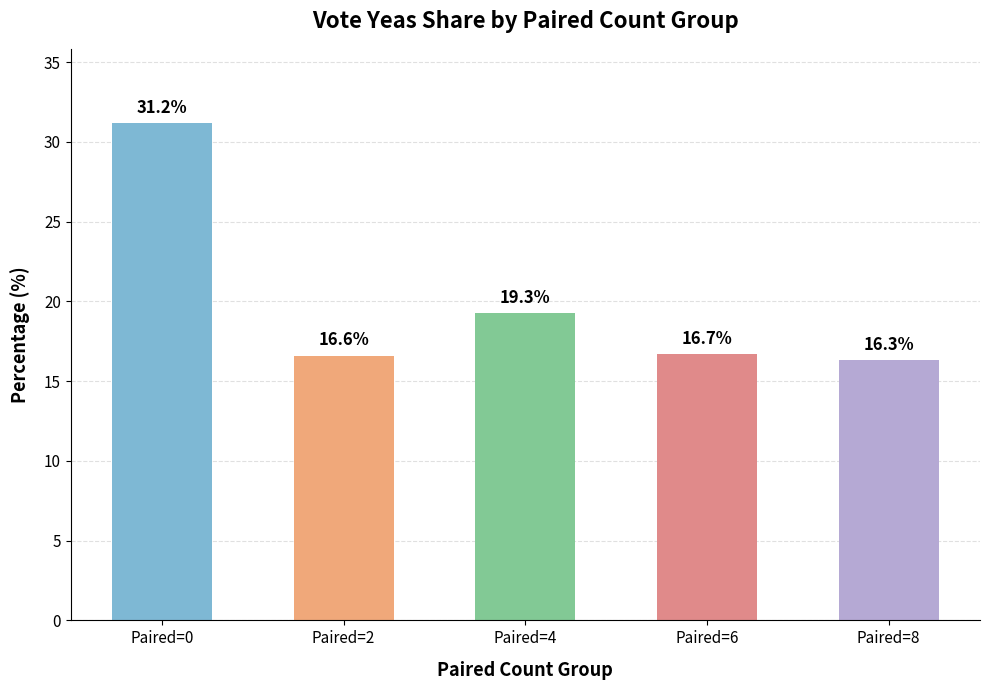

Read the value at Paired=2.

16.6